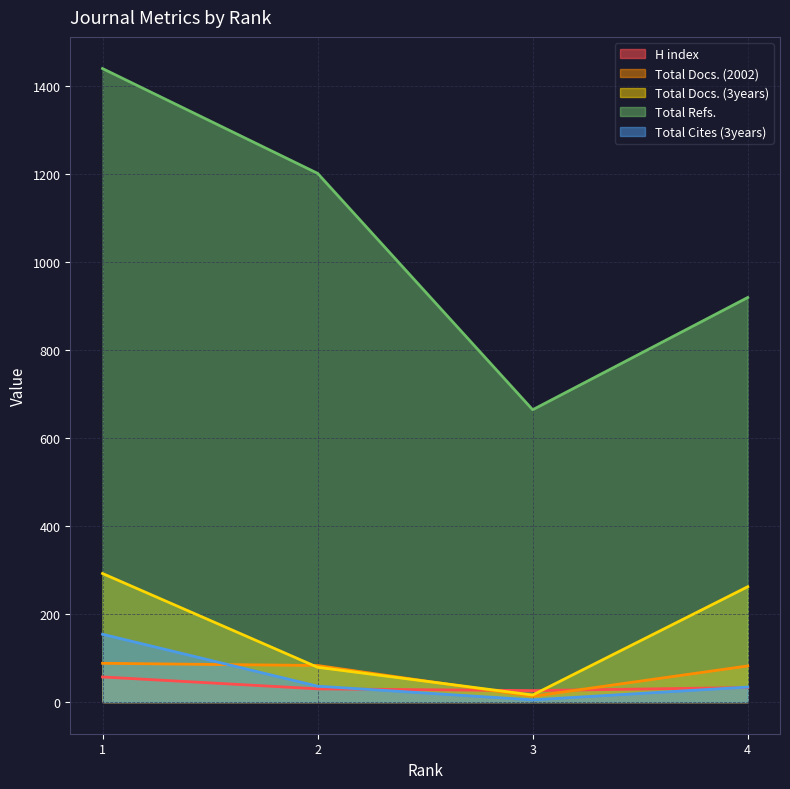

How many values in the Total Docs. (3years) series are below 262?

2